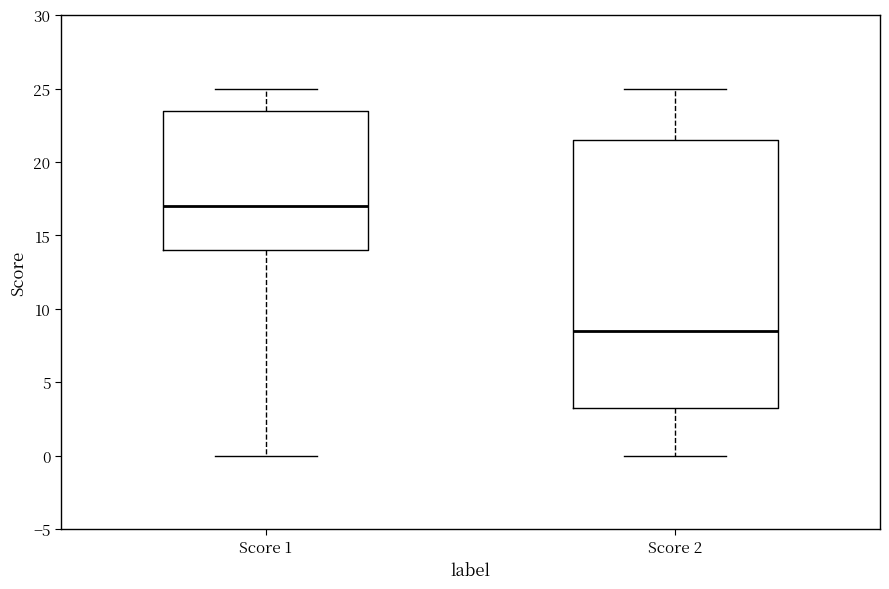

Reading left to right, read every box against the y-axis: the position of its median line, the range the box covers, and the ends of its whiskers. The values are not printed on the chart, so give them approximately, as read against the axis.

Score 1: median 17.0, box 14.0 to 23.5, whiskers 0.0 to 25.0
Score 2: median 8.5, box 3.5 to 21.5, whiskers 0.0 to 25.0